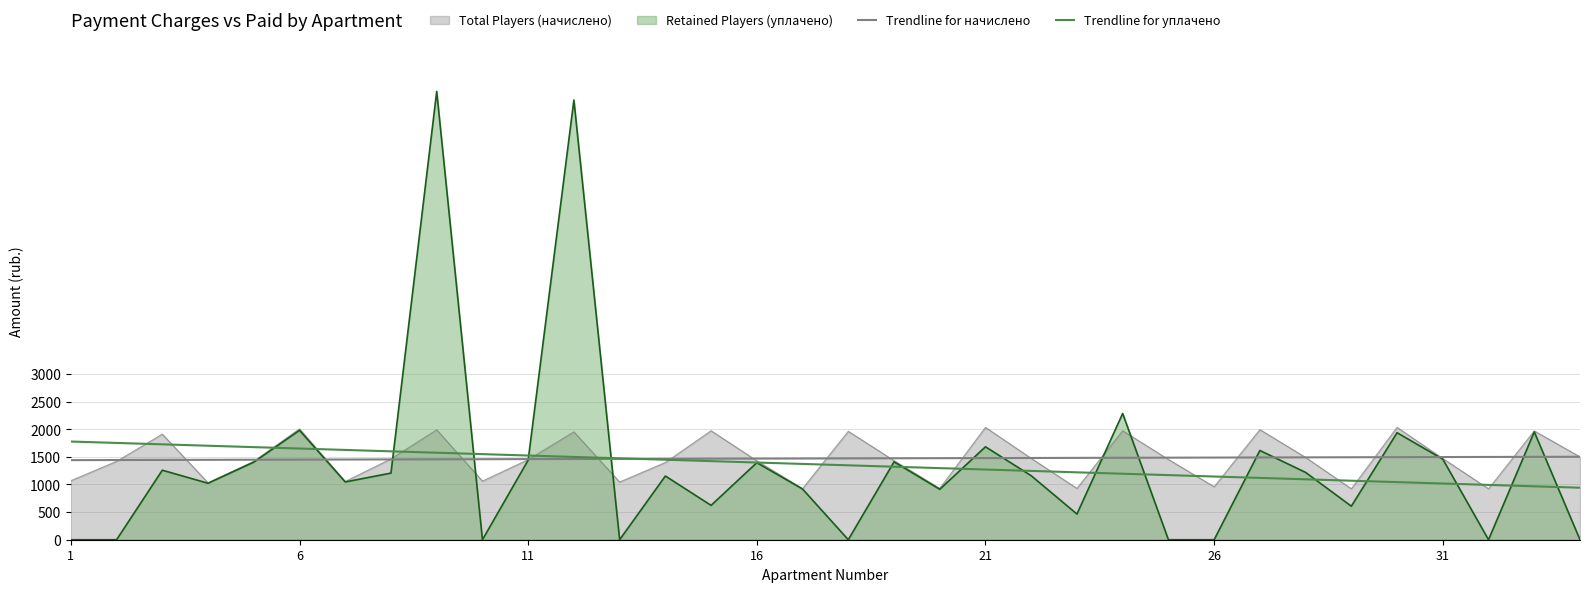

What is the value of the Trendline for начислено point at the 2nd from the left?

1443.0